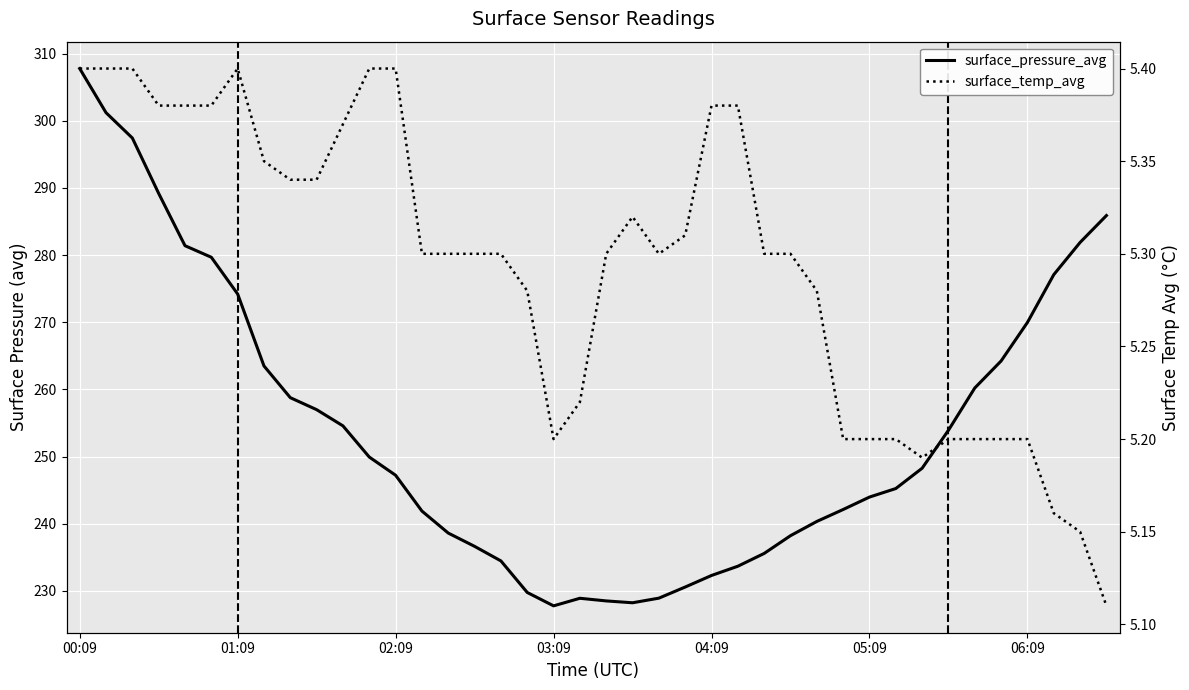

How many surface_temp_avg values are between 5 and 6?

40